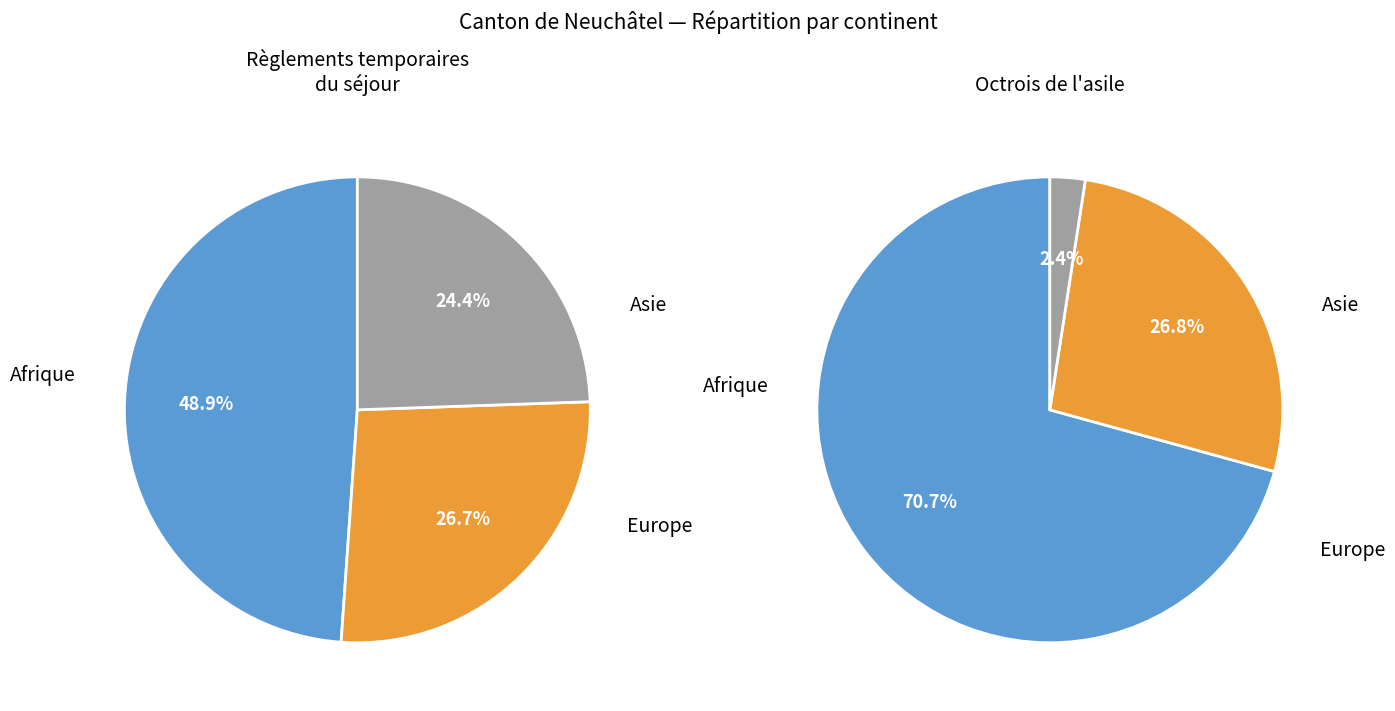

Which slice is the largest?

Afrique